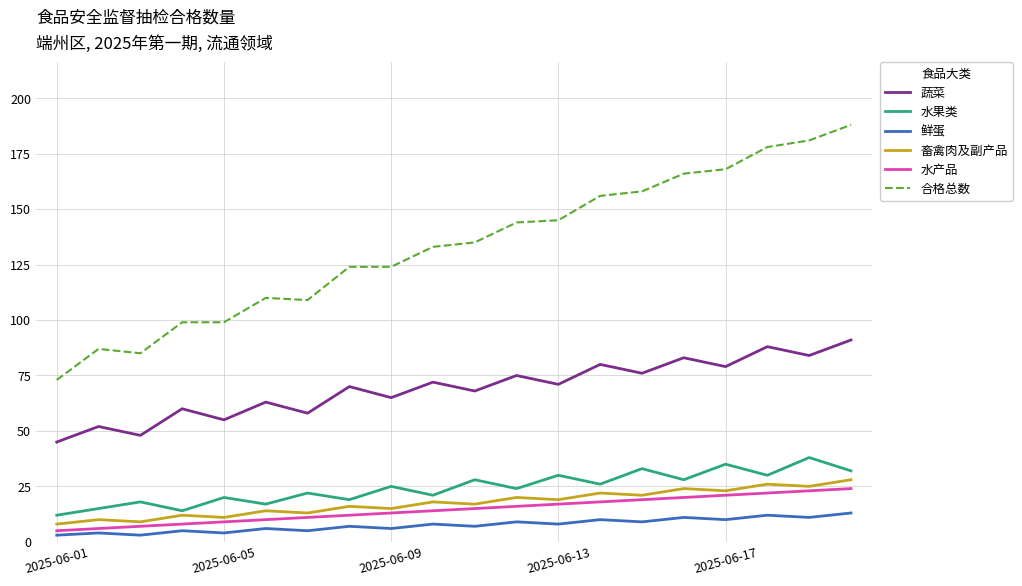

Count the number of data series in this chart.

6